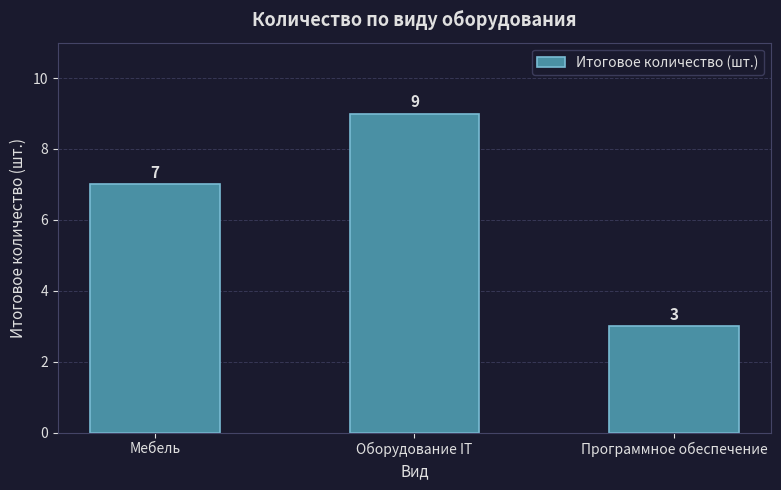

Is it true that the value at Оборудование IT is 15?

False